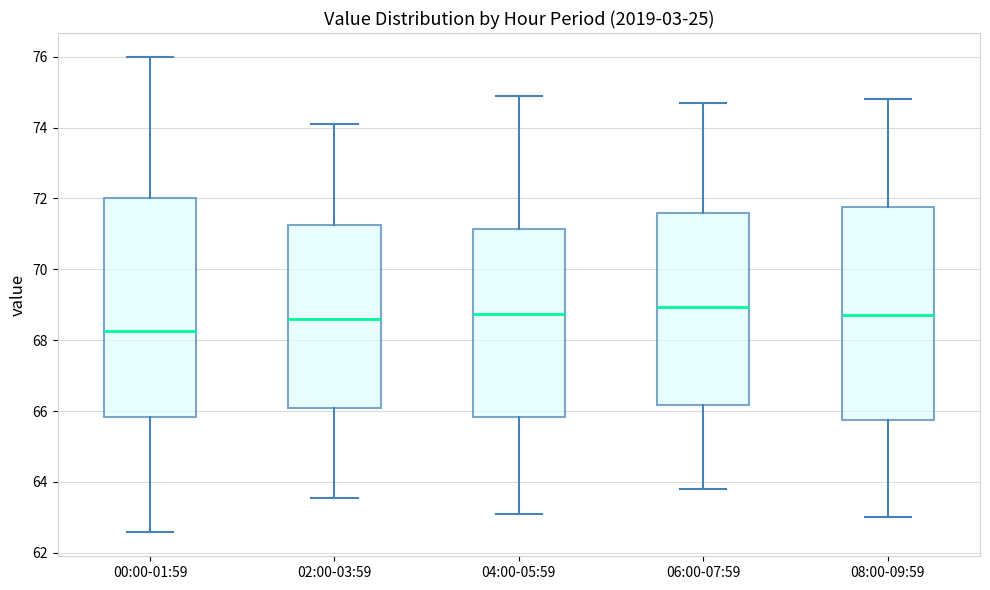

Where does the upper whisker of the box for 02:00-03:59 end on the y-axis? The values are not printed on the chart, so give them approximately, as read against the axis.

74.2